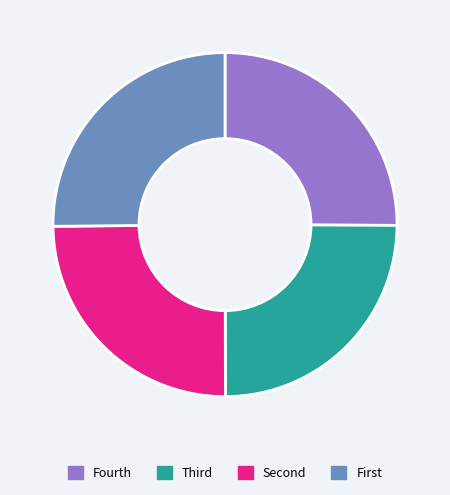

True or false: Fourth accounts for 33% of the total.

False